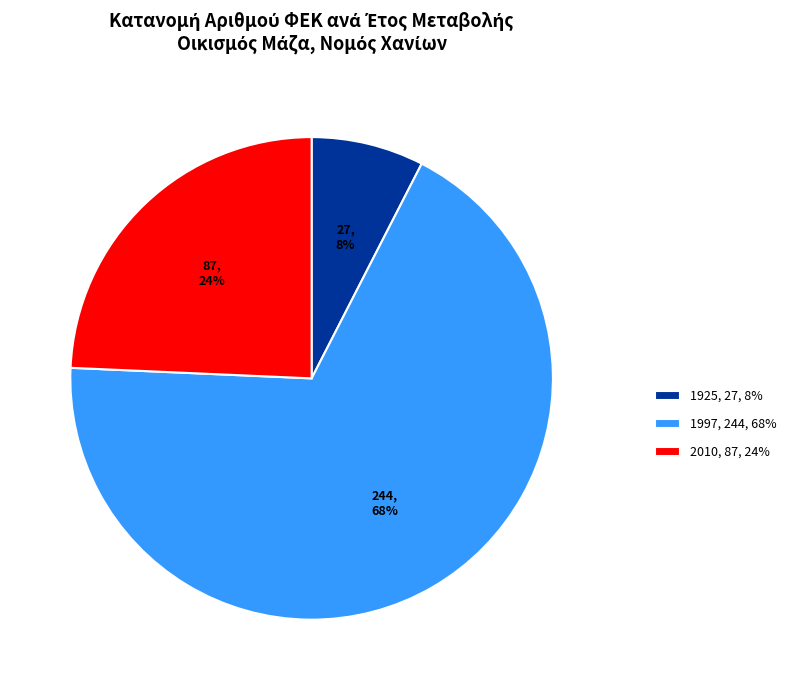

How many slices are in this pie chart?

3